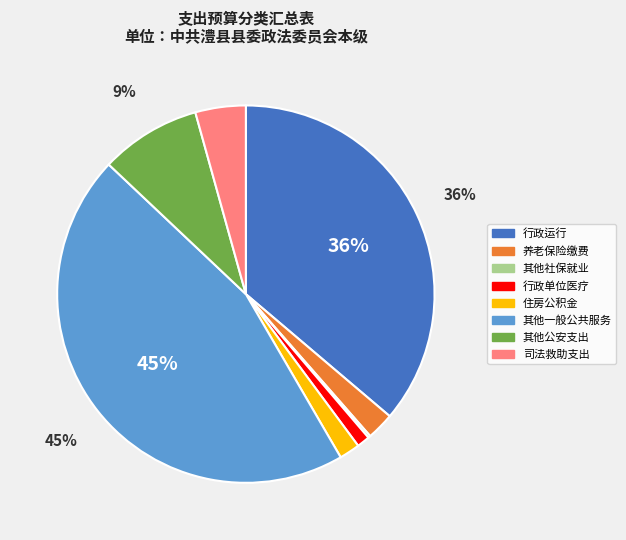

To the nearest percent, what is the difference between the largest and smallest slice percentages?

45%